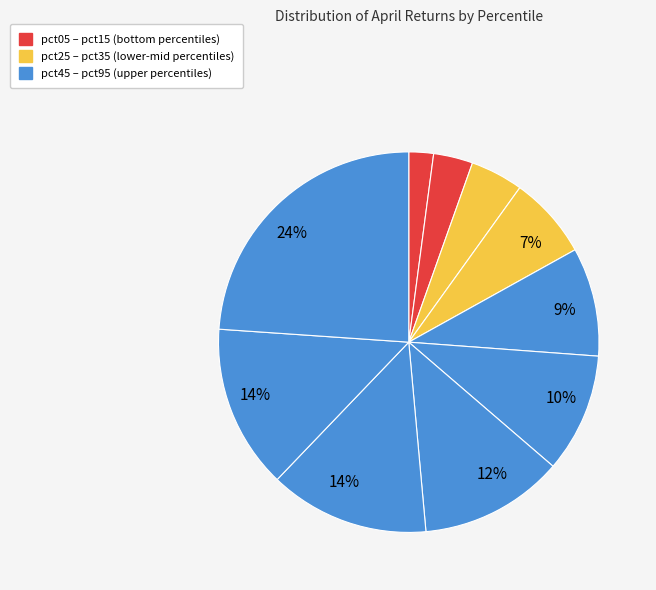

Rank the categories by value from lowest to highest.

pct05, pct15, pct25, pct35, pct45, pct55, pct65, pct75, pct85, pct95